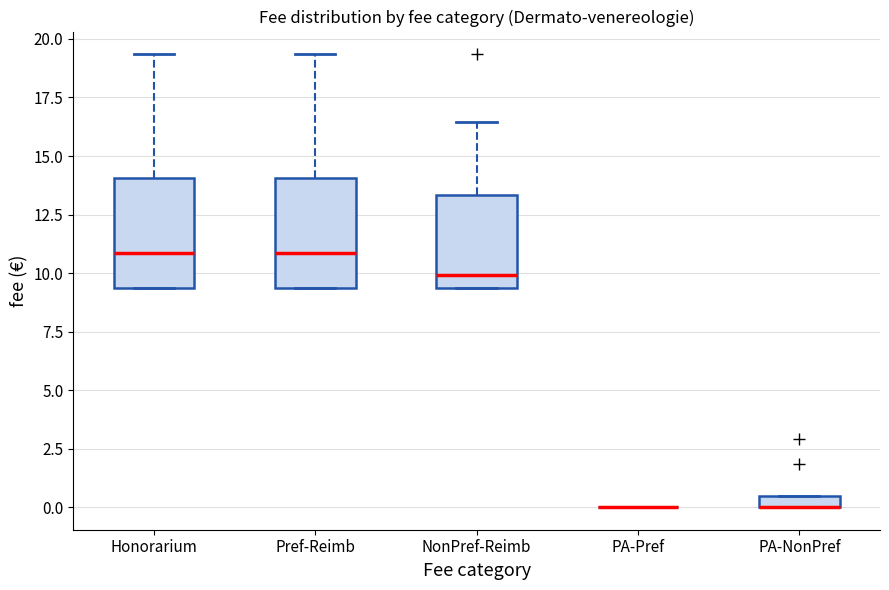

Where does the median line of the box for Honorarium sit on the y-axis? The values are not printed on the chart, so give them approximately, as read against the axis.

11.0